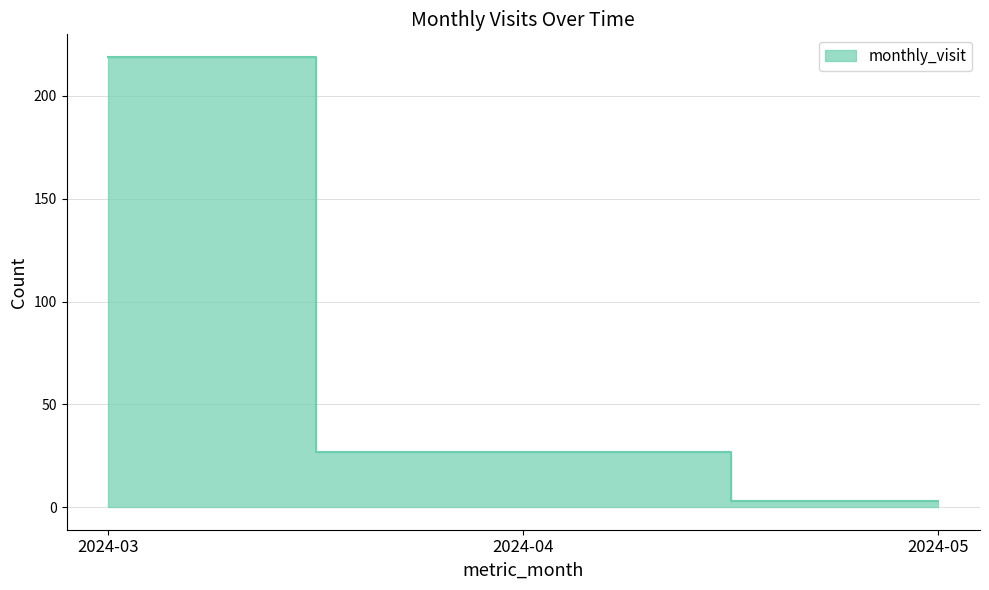

What is the change in value from 2024-03 to 2024-04?

-192